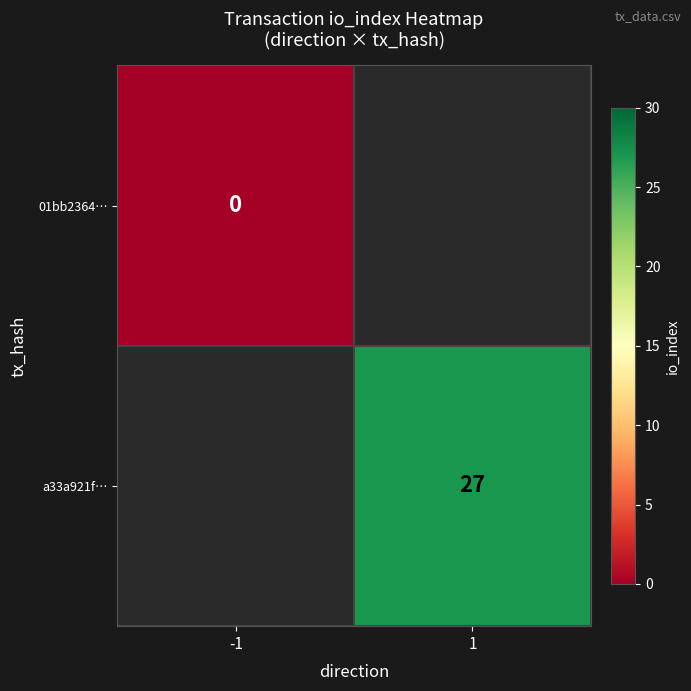

How many data points does each series have?

2